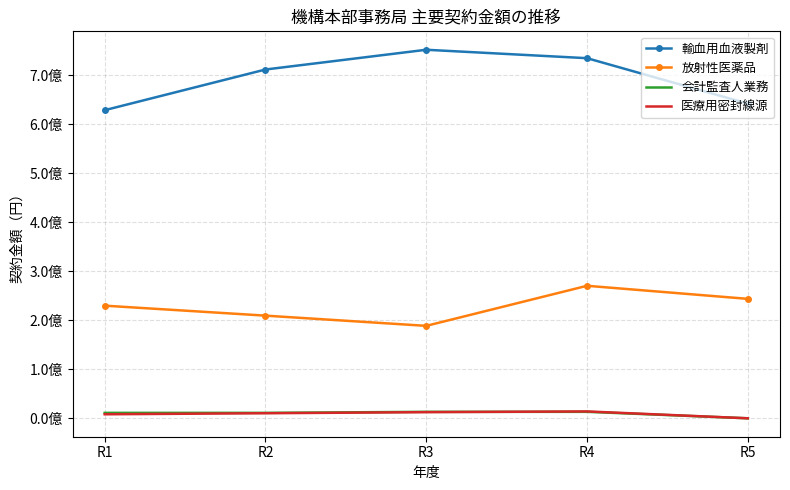

The 医療用密封線源 series shows 12520200 at R3. True or false?

True